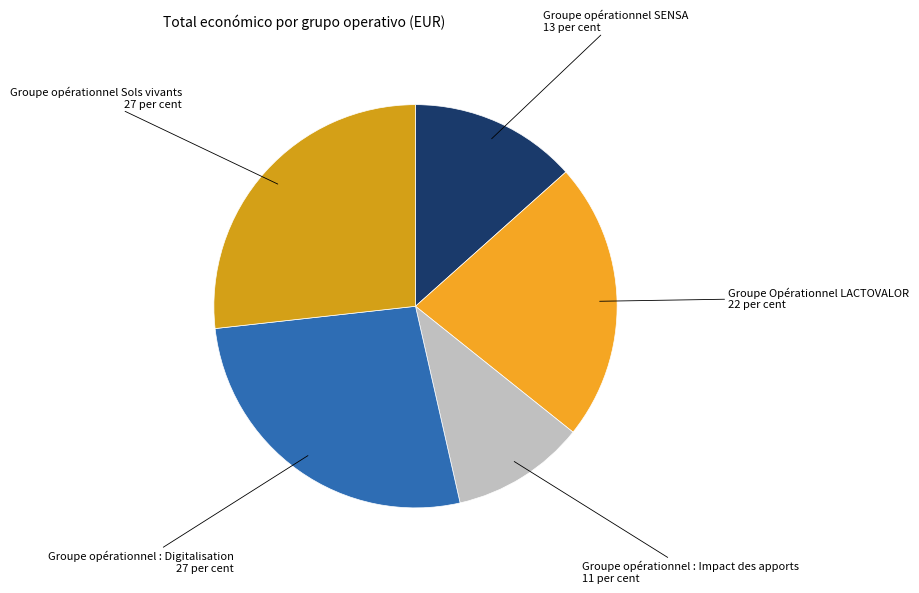

What is the smallest slice in the pie chart?

Groupe opérationnel : Impact des apports